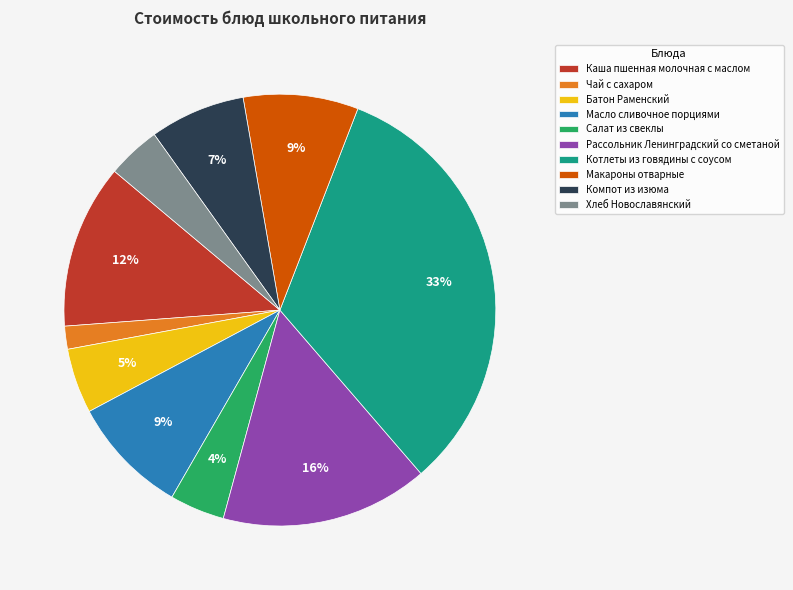

Combined, do Хлеб Новославянский and Каша пшенная молочная с маслом account for over 50%?

No